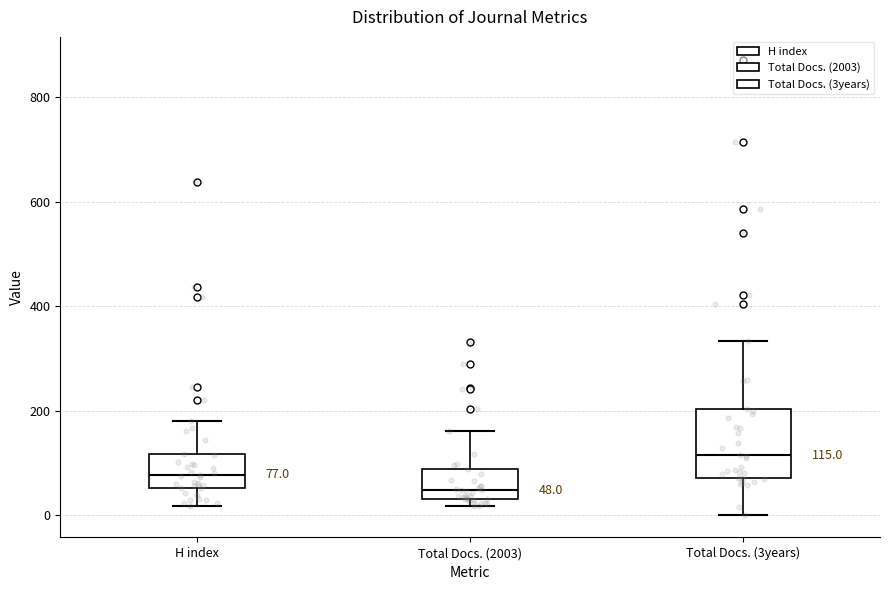

Which box's median line is the highest?

Total Docs. (3years)